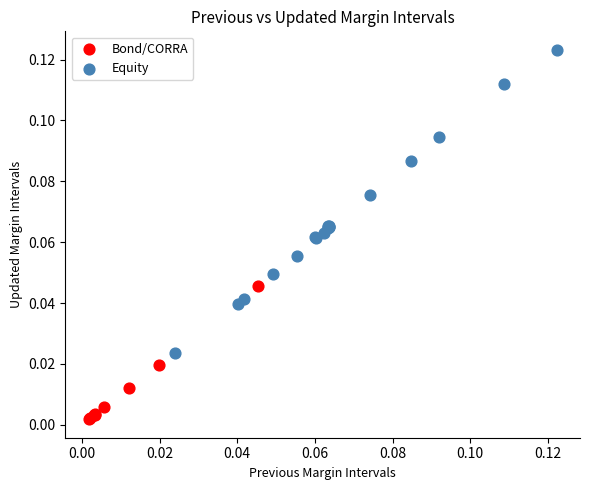

Which series reaches the minimum Y coordinate?

Bond/CORRA